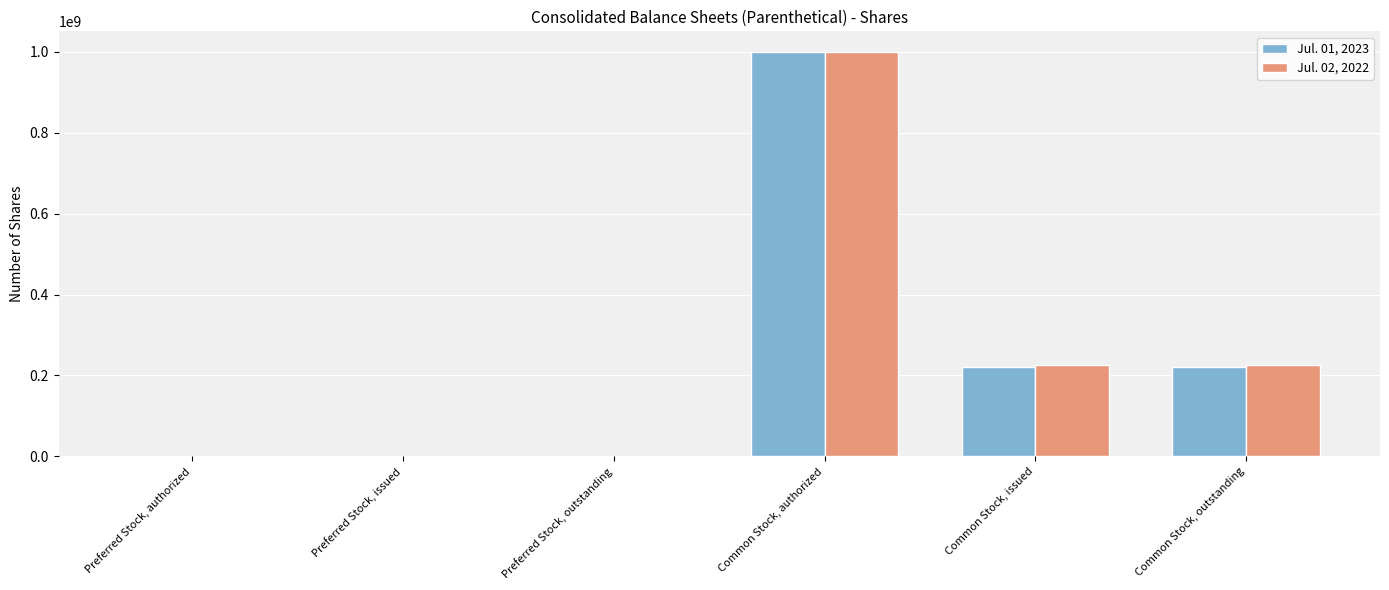

Is it true that Jul. 01, 2023 equals 81573658 at Common Stock, issued?

False